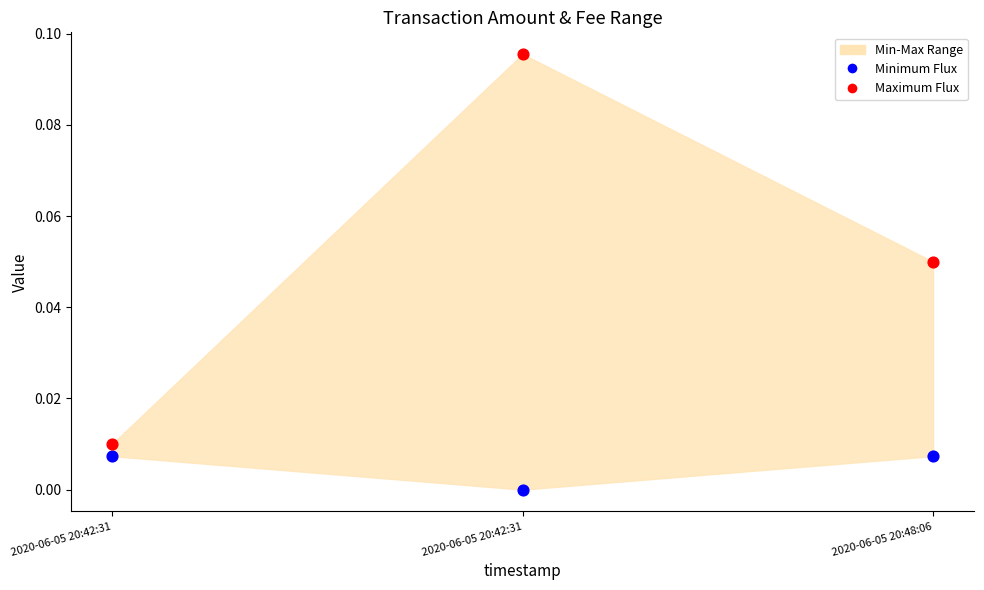

Across all data points, what is the range of X values (max minus min)?

1.0